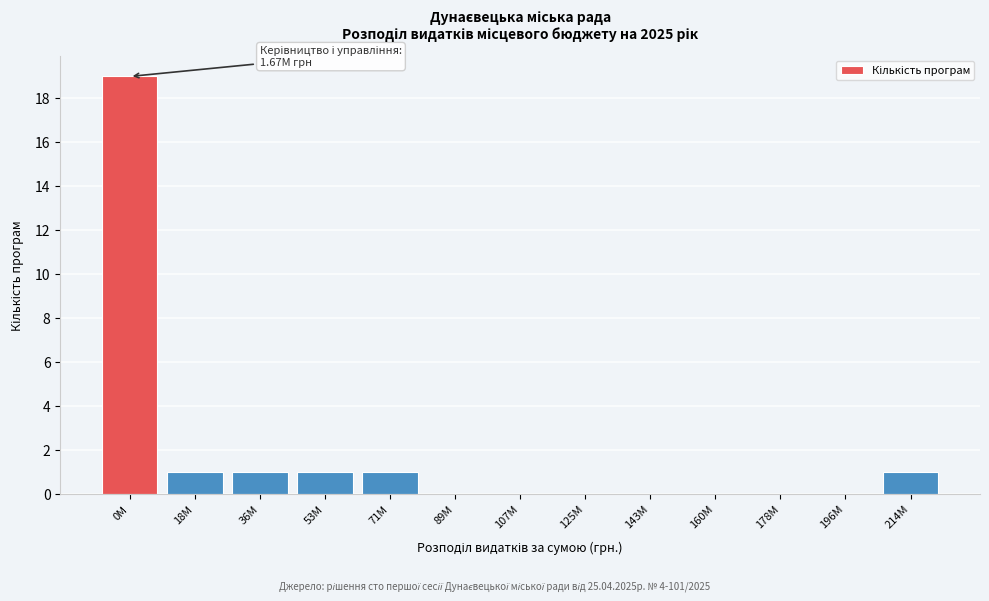

Reading left to right, what are all the values shown in this chart?

0M=19	18M=1	36M=1	53M=1	71M=1	89M=0	107M=0	125M=0	143M=0	160M=0	178M=0	196M=0	214M=1